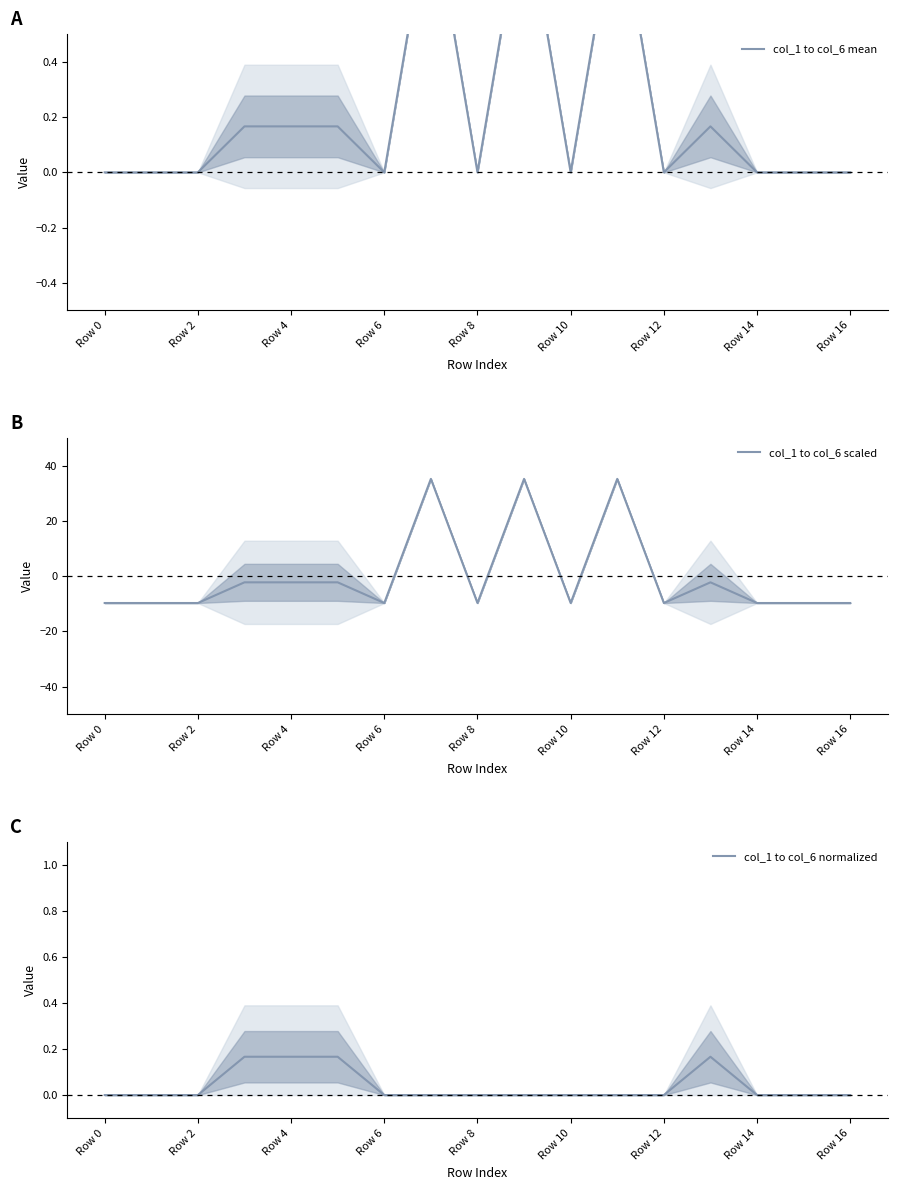

Reading left to right, extract all data points from this chart.

col_1 to col_6 mean: 0.0	0.0	0.0	0.2	0.2	0.2	0.0	1.0	0.0	1.0	0.0	1.0	0.0	0.2	0.0	0.0	0.0
col_1 to col_6 scaled: -9.7	-9.7	-9.7	-2.2	-2.2	-2.2	-9.7	35.3	-9.7	35.3	-9.7	35.3	-9.7	-2.2	-9.7	-9.7	-9.7
col_1 to col_6 normalized: 0.0	0.0	0.0	0.2	0.2	0.2	0.0	0.0	0.0	0.0	0.0	0.0	0.0	0.2	0.0	0.0	0.0